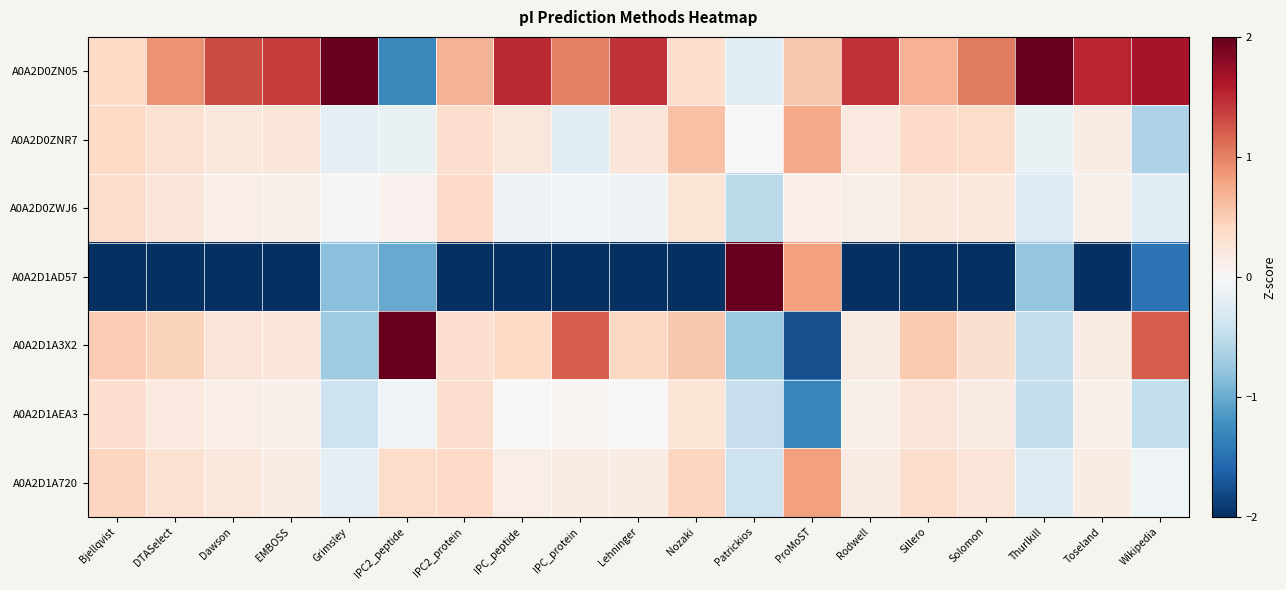

List the series in order of their peak value, highest first.

A0A2D0ZN05, A0A2D1AD57, A0A2D1A3X2, A0A2D1A720, A0A2D0ZNR7, A0A2D0ZWJ6, A0A2D1AEA3